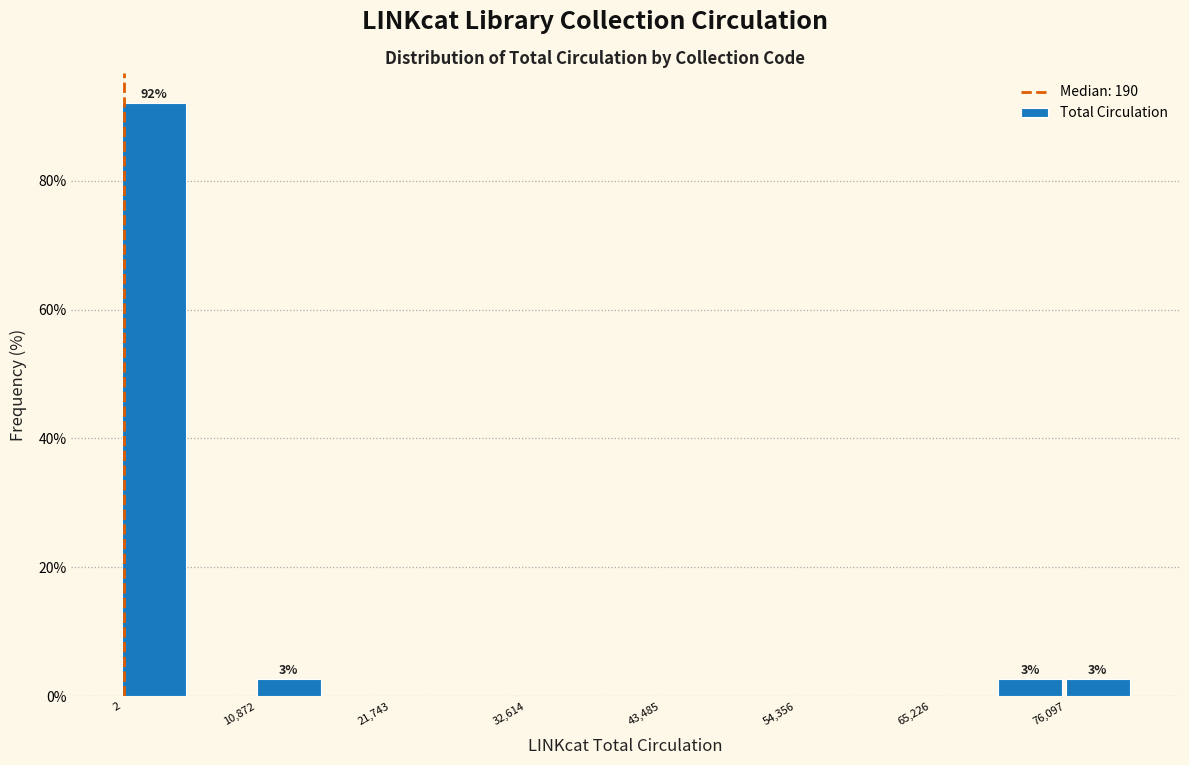

Around what value on the x-axis is the tallest bar? Give the approximate position of its centre, as read against the axis.

2000